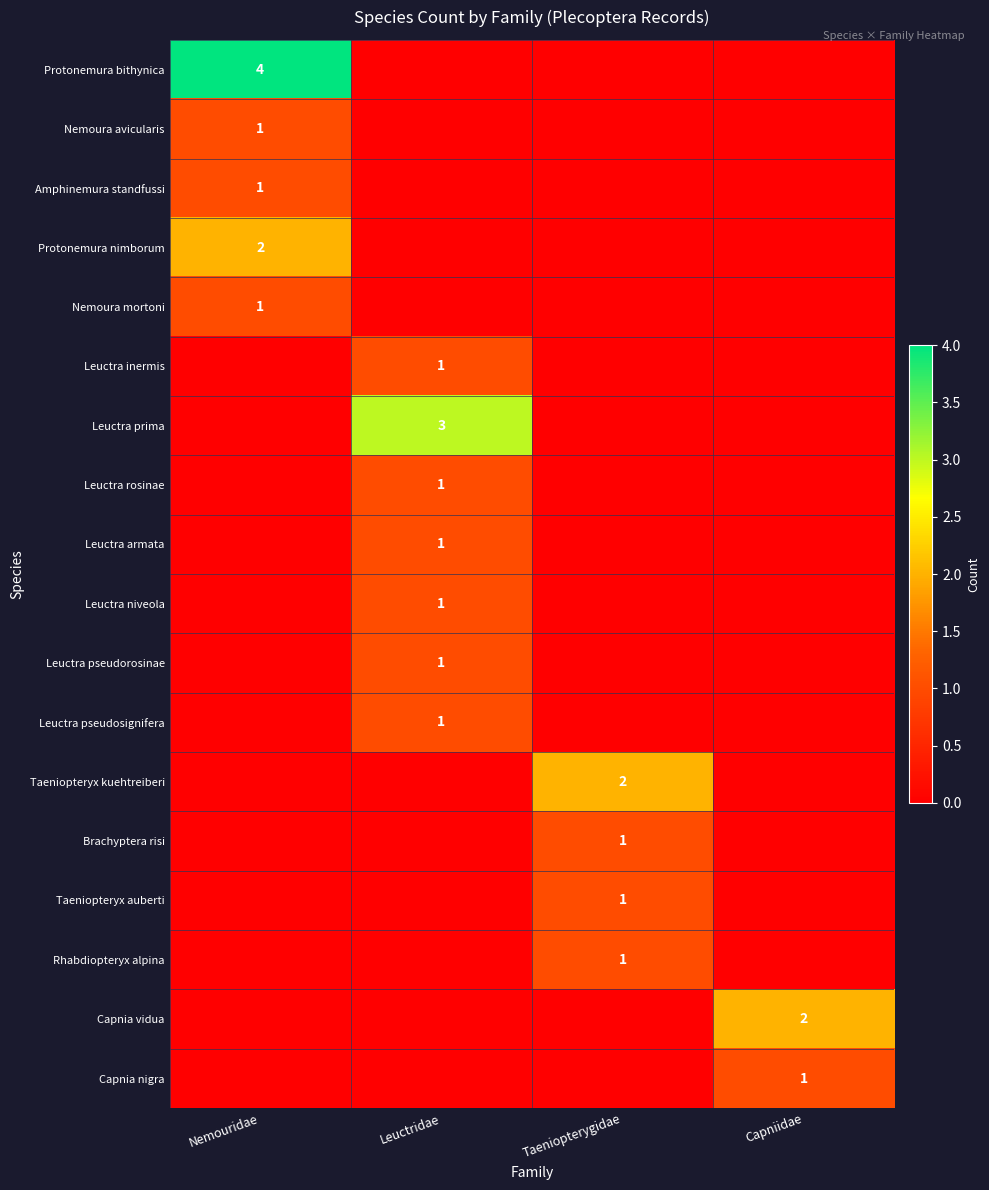

What is the total value across all series at Taeniopterygidae?

5